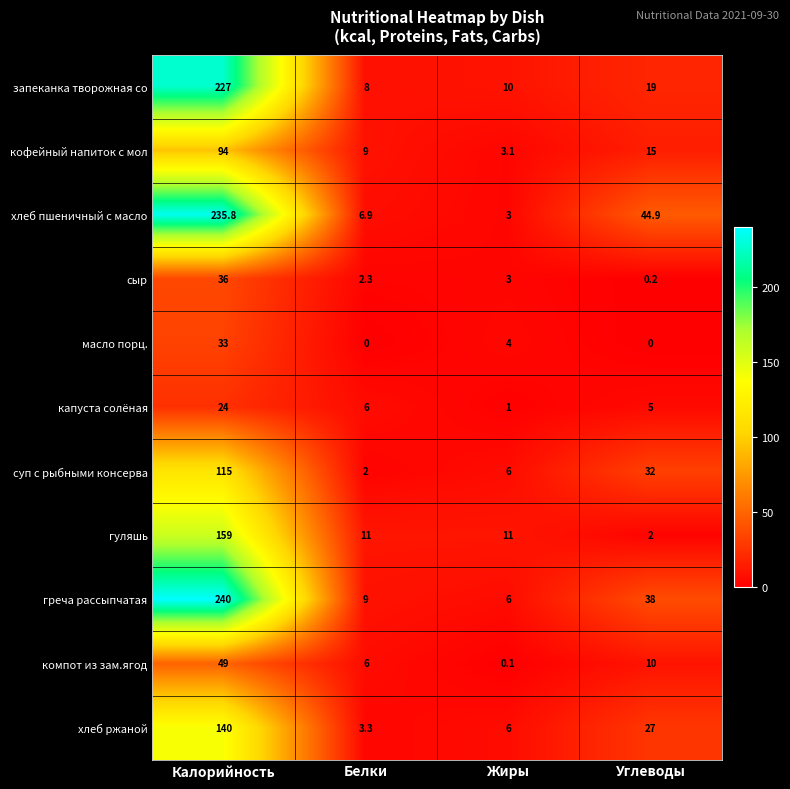

What is the difference between the хлеб пшеничный с масло values at Жиры and Белки?

3.9